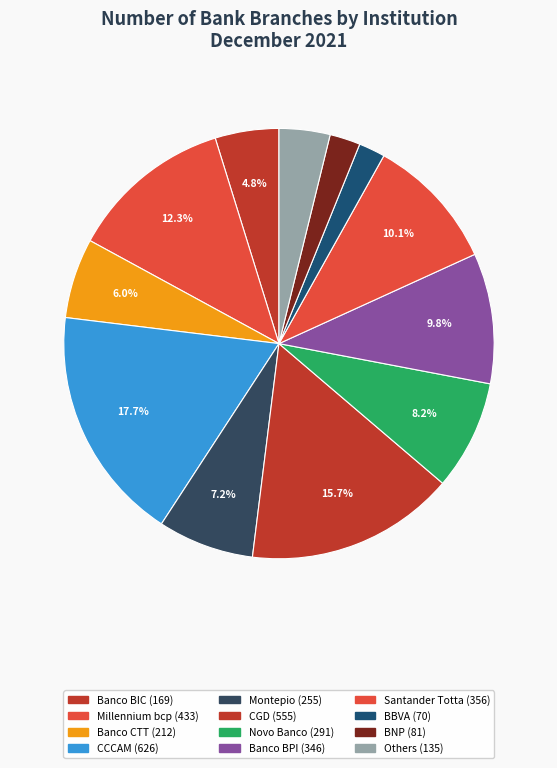

How many slices are in this pie chart?

12